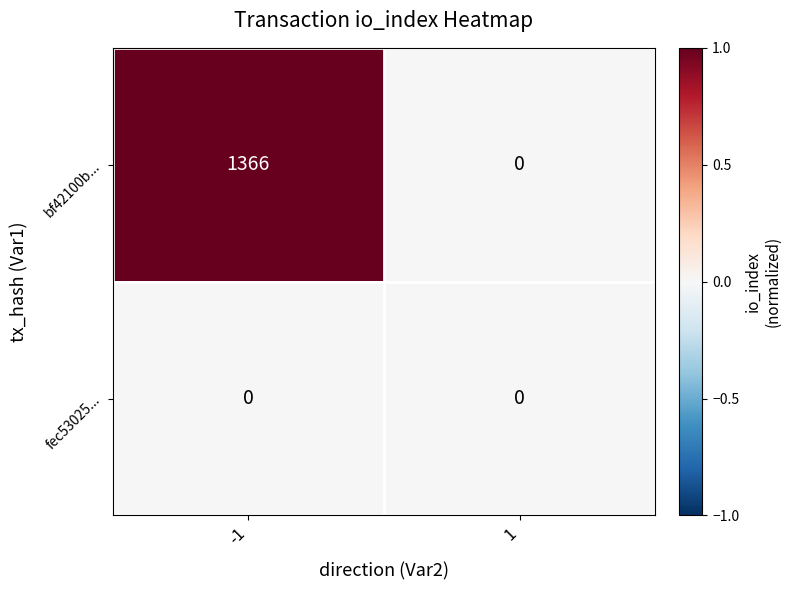

What is the greatest value displayed?

1366